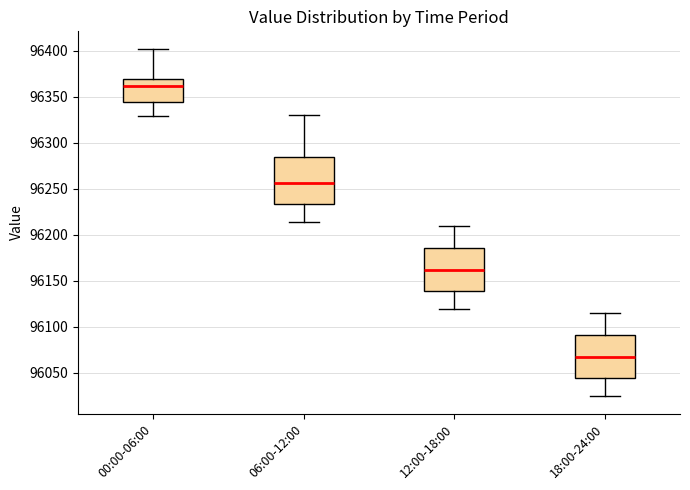

Where is the lower edge of the box for 00:00-06:00 on the y-axis? The values are not printed on the chart, so give them approximately, as read against the axis.

96345